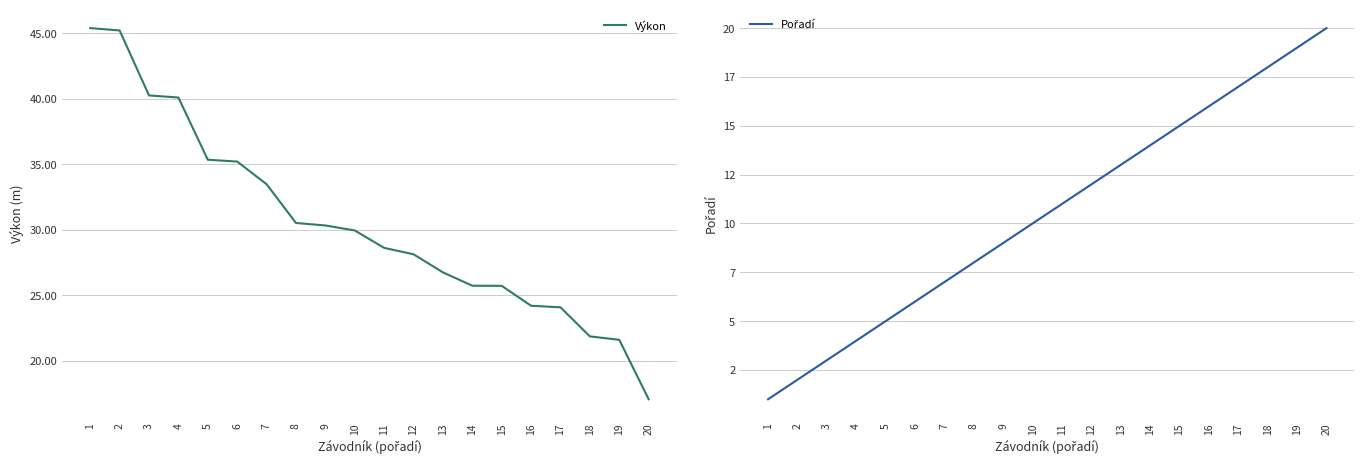

At which label is Pořadí closest to 10?

10